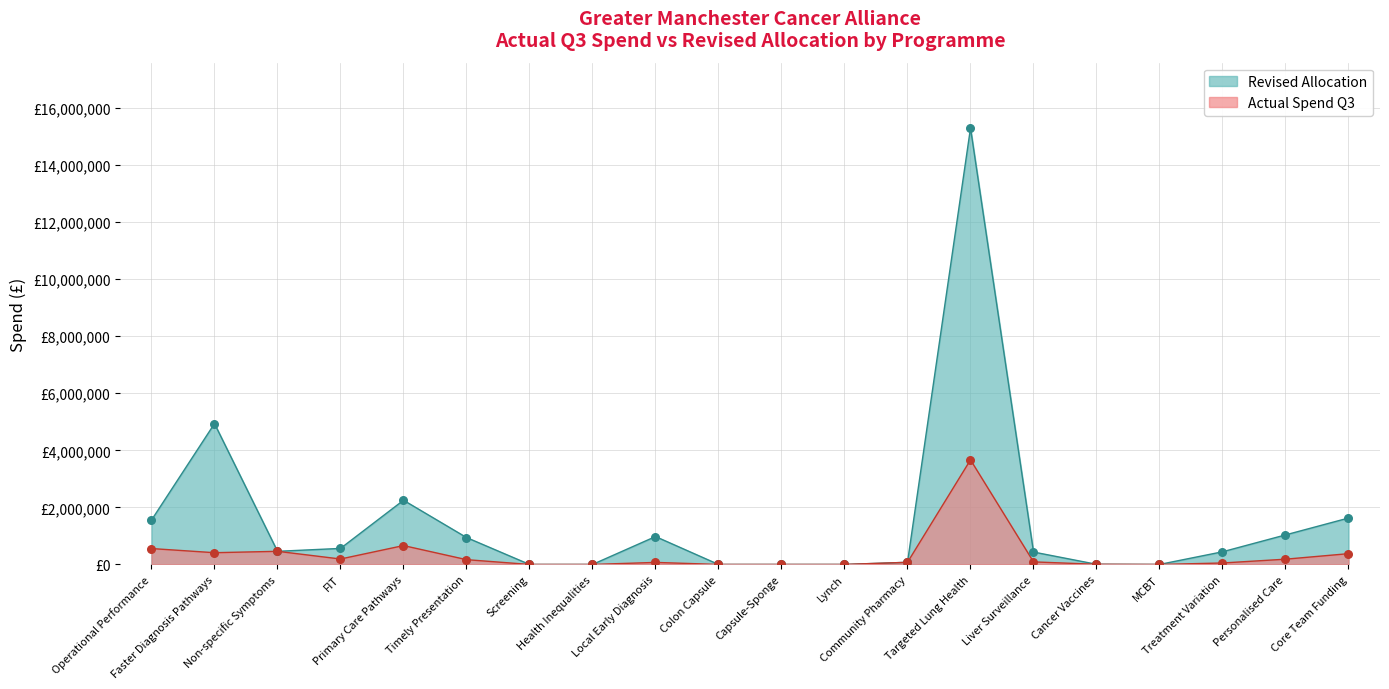

Is the value of Actual Spend Q3 at Treatment Variation greater than the value of Revised Allocation at Cancer Vaccines?

Yes